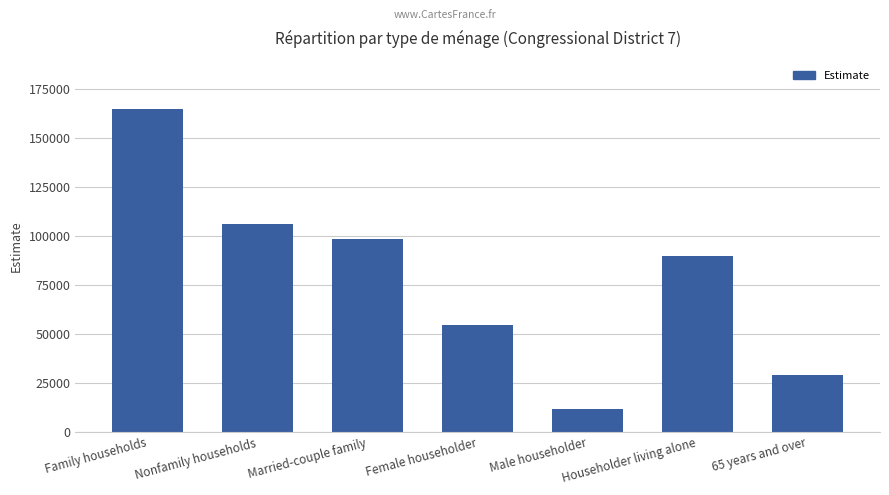

Reading left to right, transcribe all the data shown in this chart.

164785	106191	98692	54370	11723	89719	29121